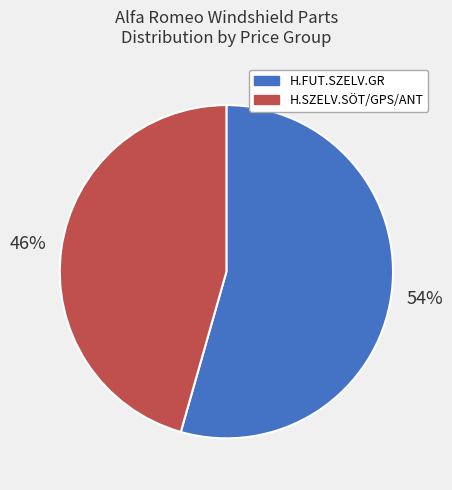

How many segments does this pie chart have?

2